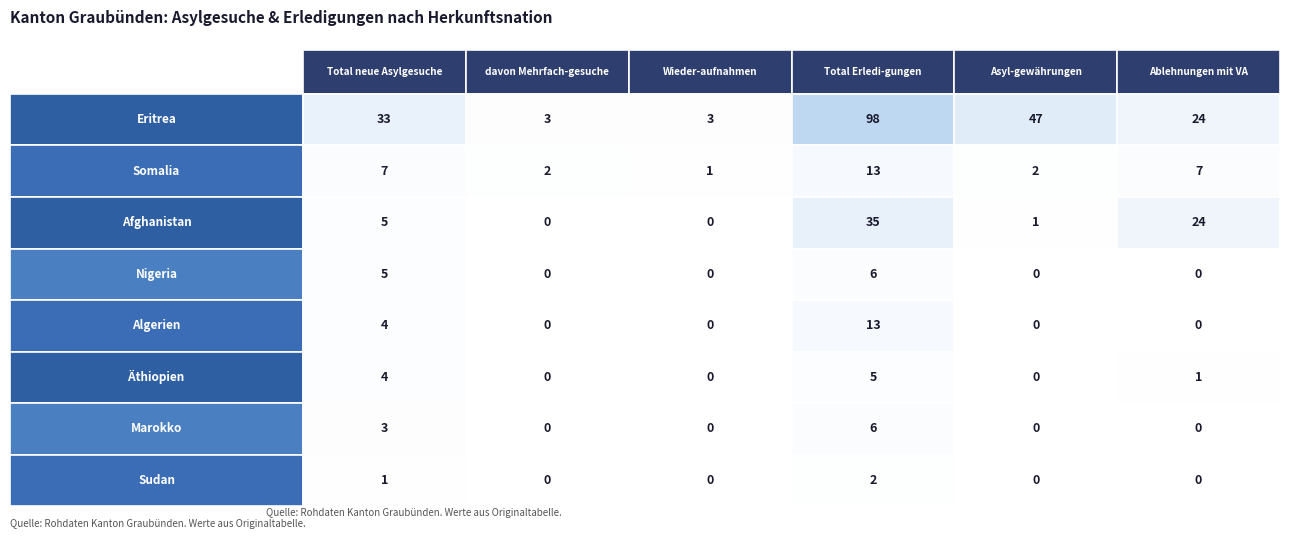

Reading left to right, list all the values displayed in this chart.

Eritrea: 33	3	3	98	47	24
Somalia: 7	2	1	13	2	7
Afghanistan: 5	0	0	35	1	24
Nigeria: 5	0	0	6	0	0
Algerien: 4	0	0	13	0	0
Äthiopien: 4	0	0	5	0	1
Marokko: 3	0	0	6	0	0
Sudan: 1	0	0	2	0	0